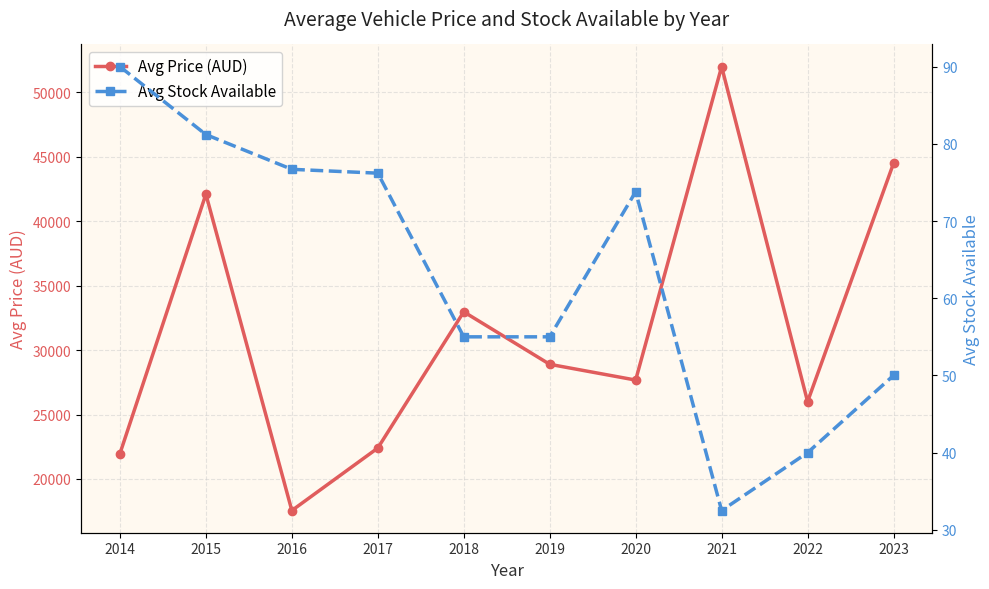

True or false: Avg Price (AUD) has a value of 42956.8 at 2019.

False